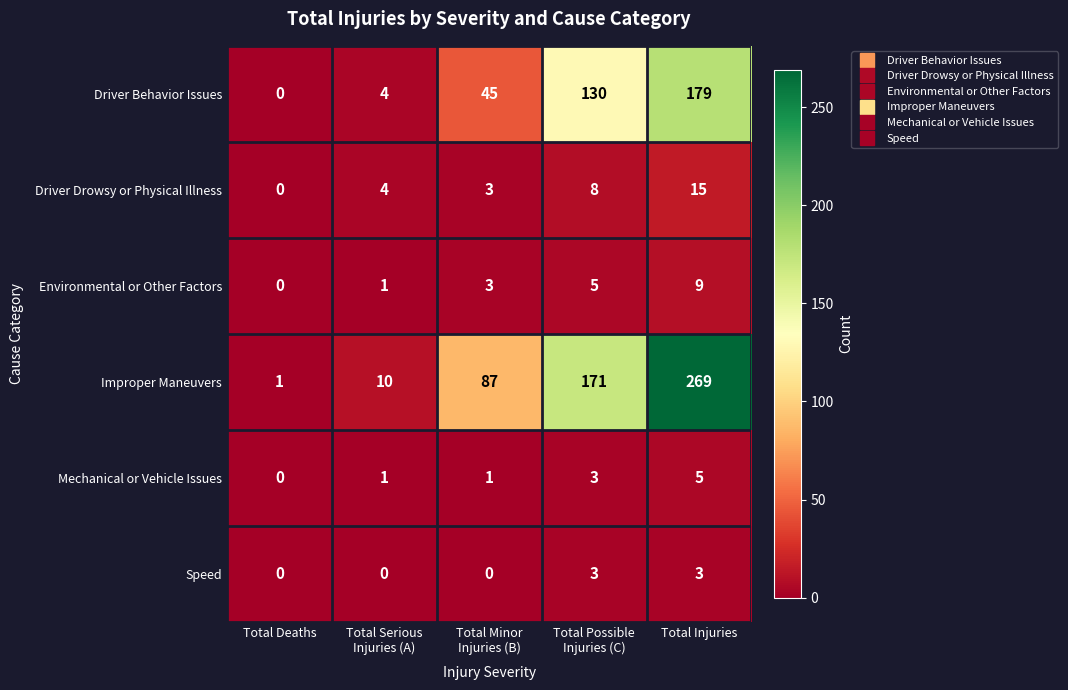

The Speed series shows 1 at Total Deaths. True or false?

False